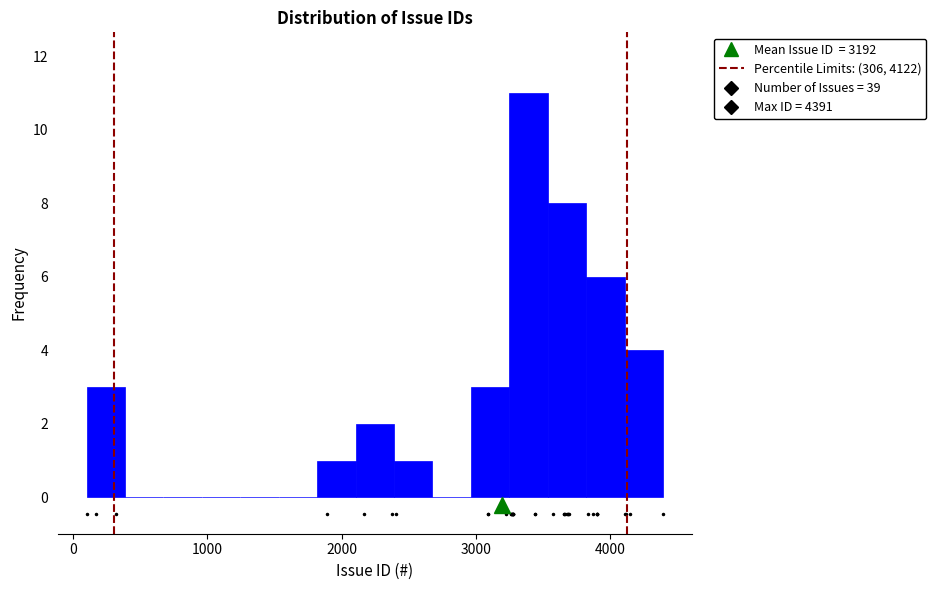

Read against the x-axis, roughly where is the centre of the tallest bar?

3400